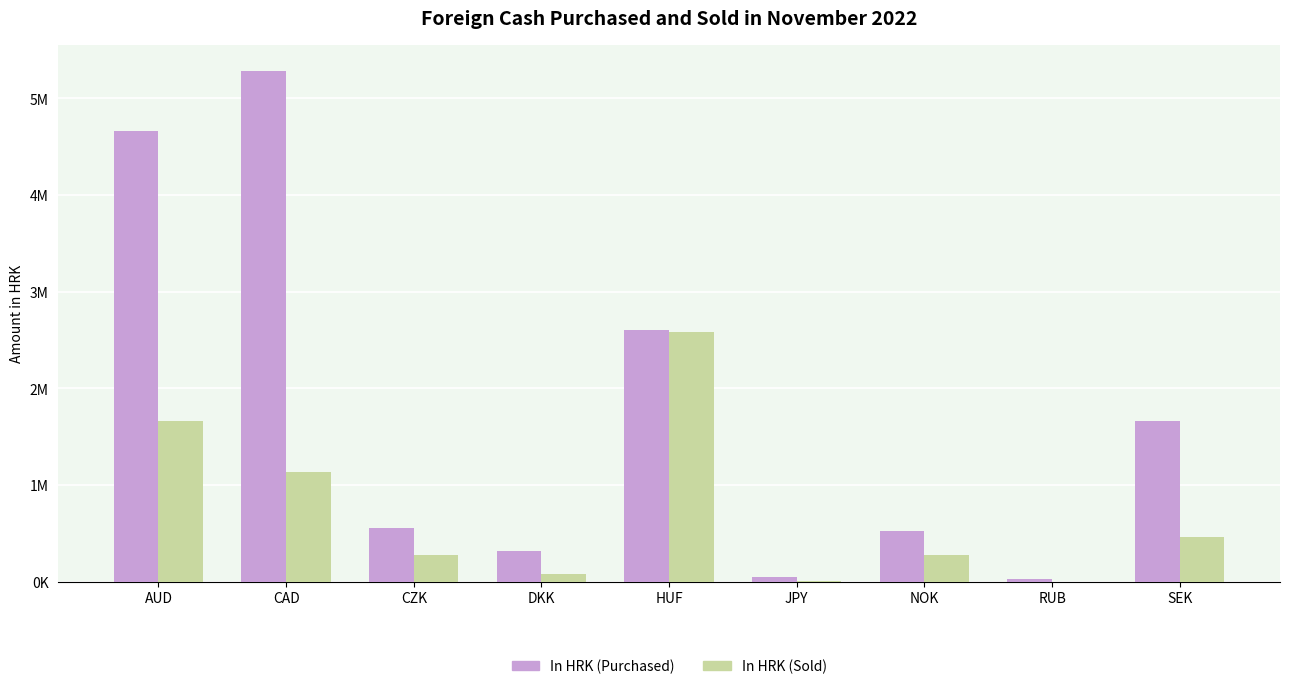

Rank the series at CZK from lowest to highest value.

In HRK (Sold), In HRK (Purchased)